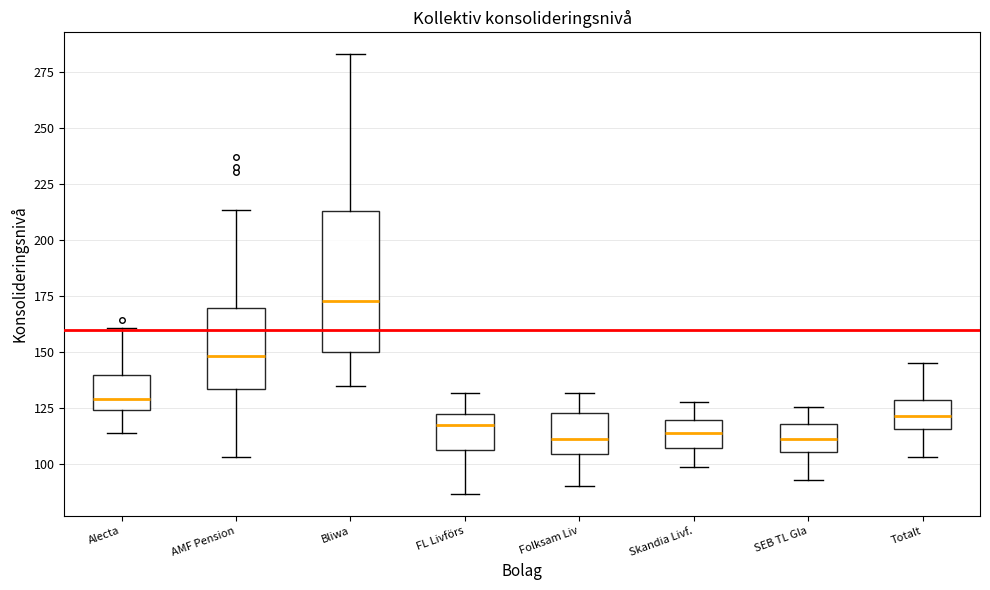

Where is the lower edge of the box for Alecta on the y-axis? The values are not printed on the chart, so give them approximately, as read against the axis.

125